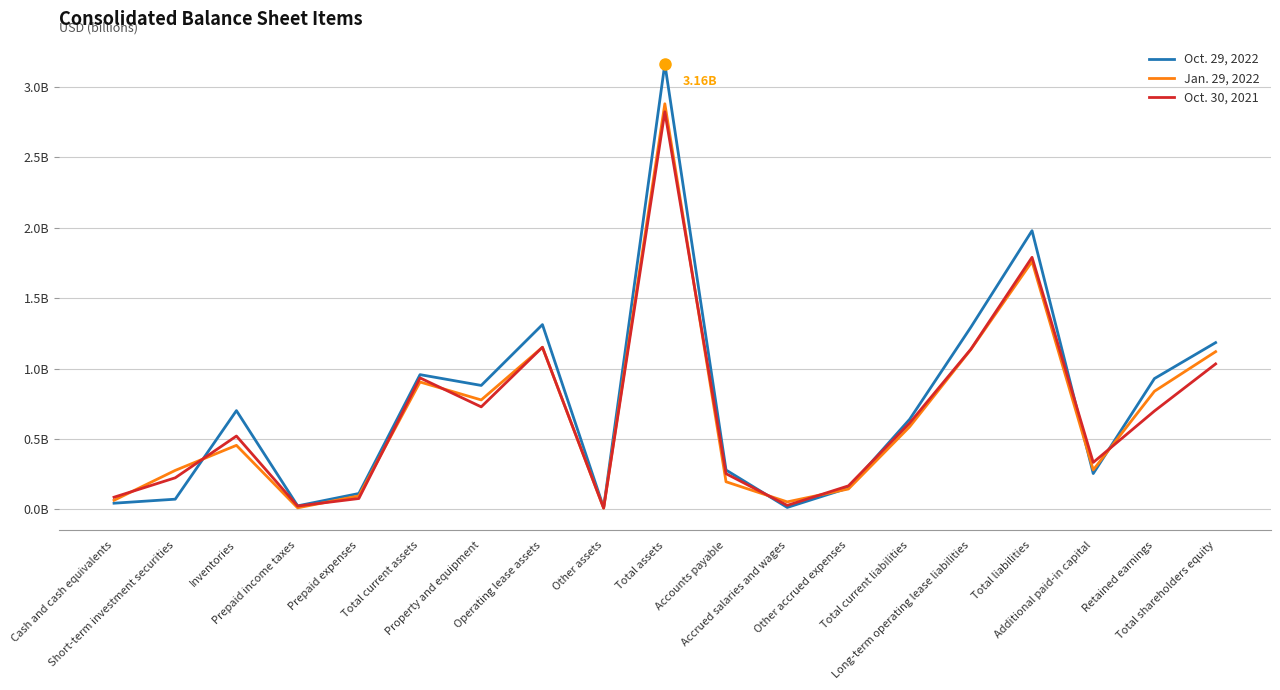

At Long-term operating lease liabilities, list the series in order from largest to smallest.

Oct. 29, 2022, Oct. 30, 2021, Jan. 29, 2022